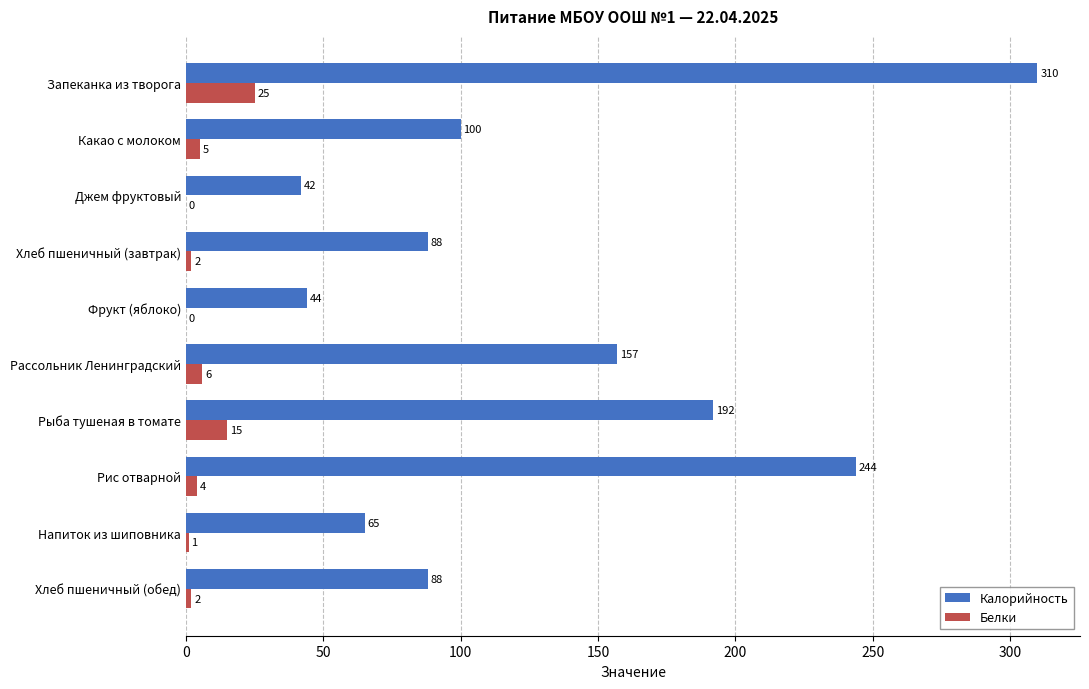

Is the value of Калорийность at Рис отварной greater than the value of Белки at Джем фруктовый?

Yes